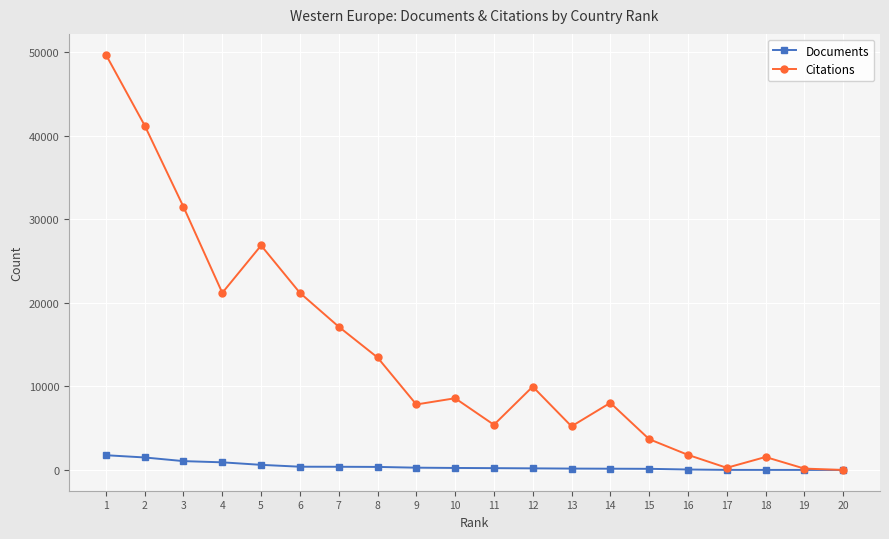

What is the difference between the maximum and minimum values in the Citations series?

49691